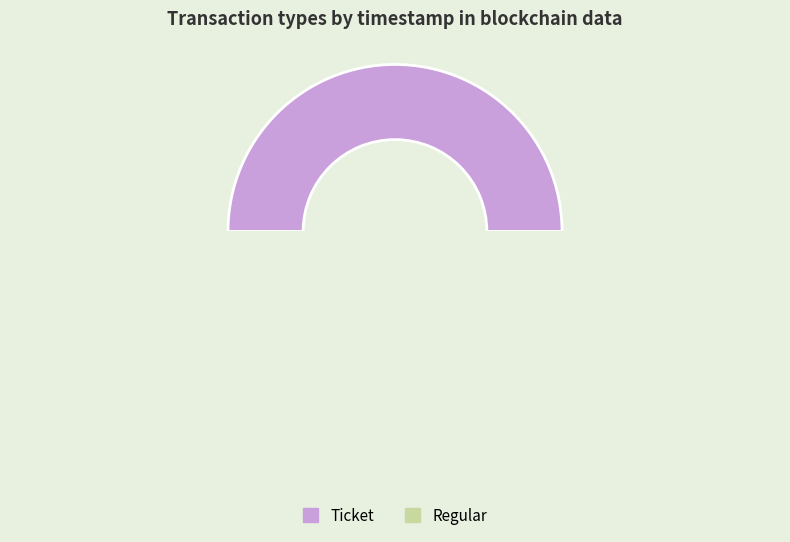

Rank the categories by value from highest to lowest.

Ticket, Regular